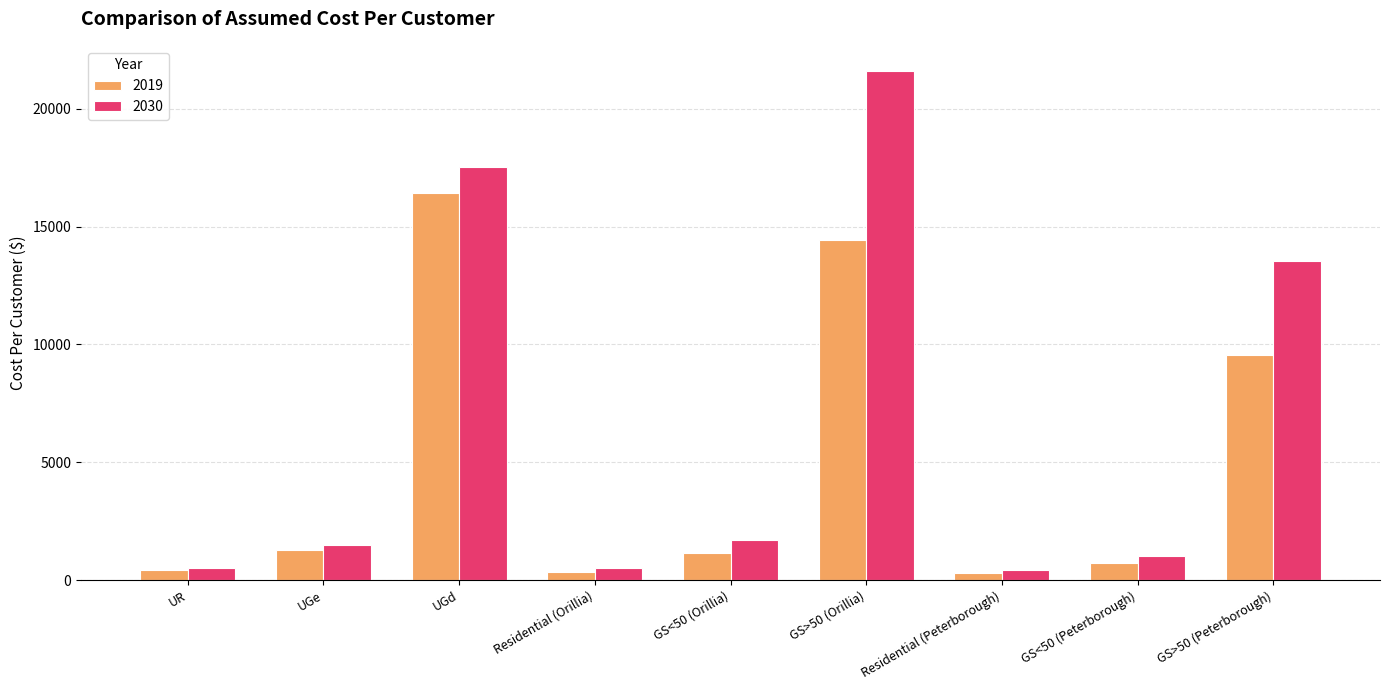

List the series in order of their peak value, lowest first.

2019, 2030